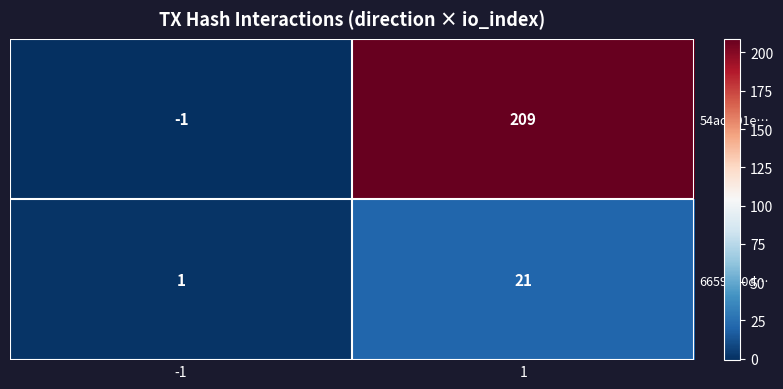

At 1, list the series in order from smallest to largest.

66597b0d…, 54add01e…